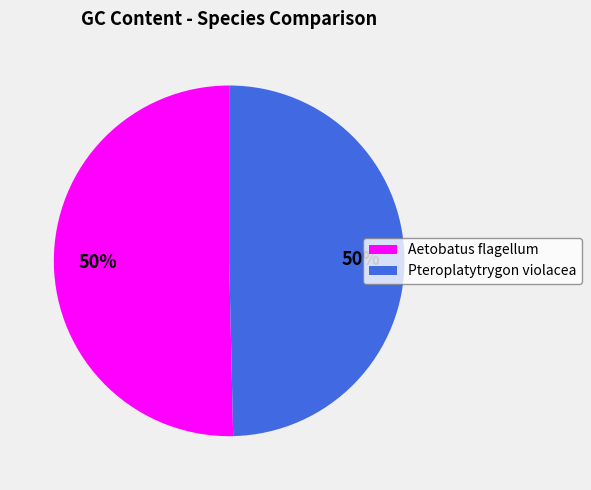

Is it true that Pteroplatytrygon violacea is 50% of the pie?

True